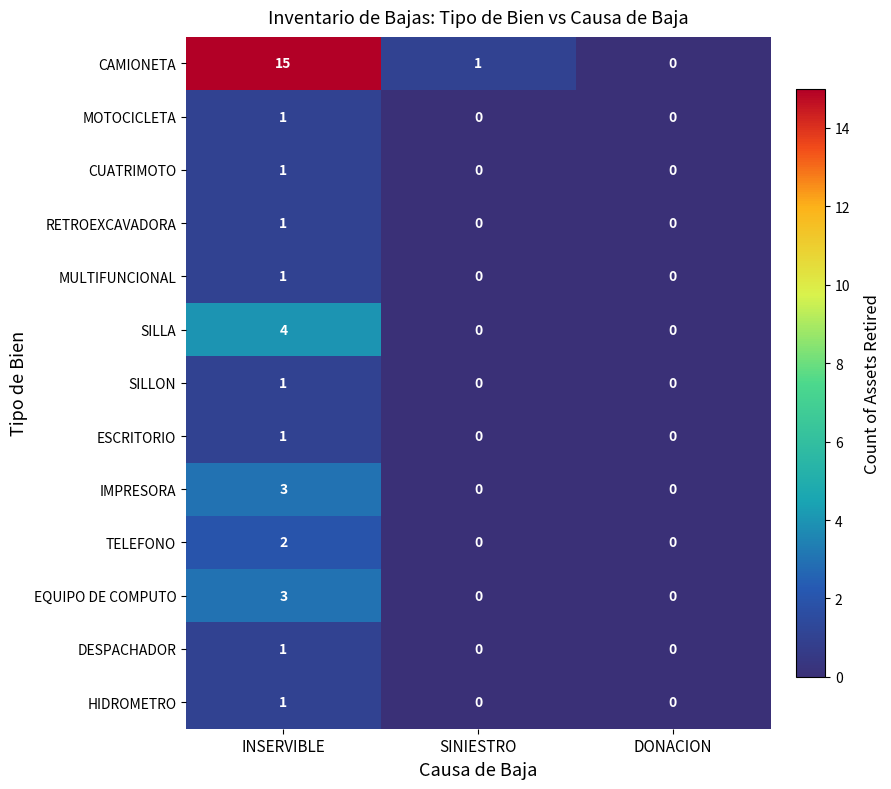

What is the sum of all SILLA values?

4